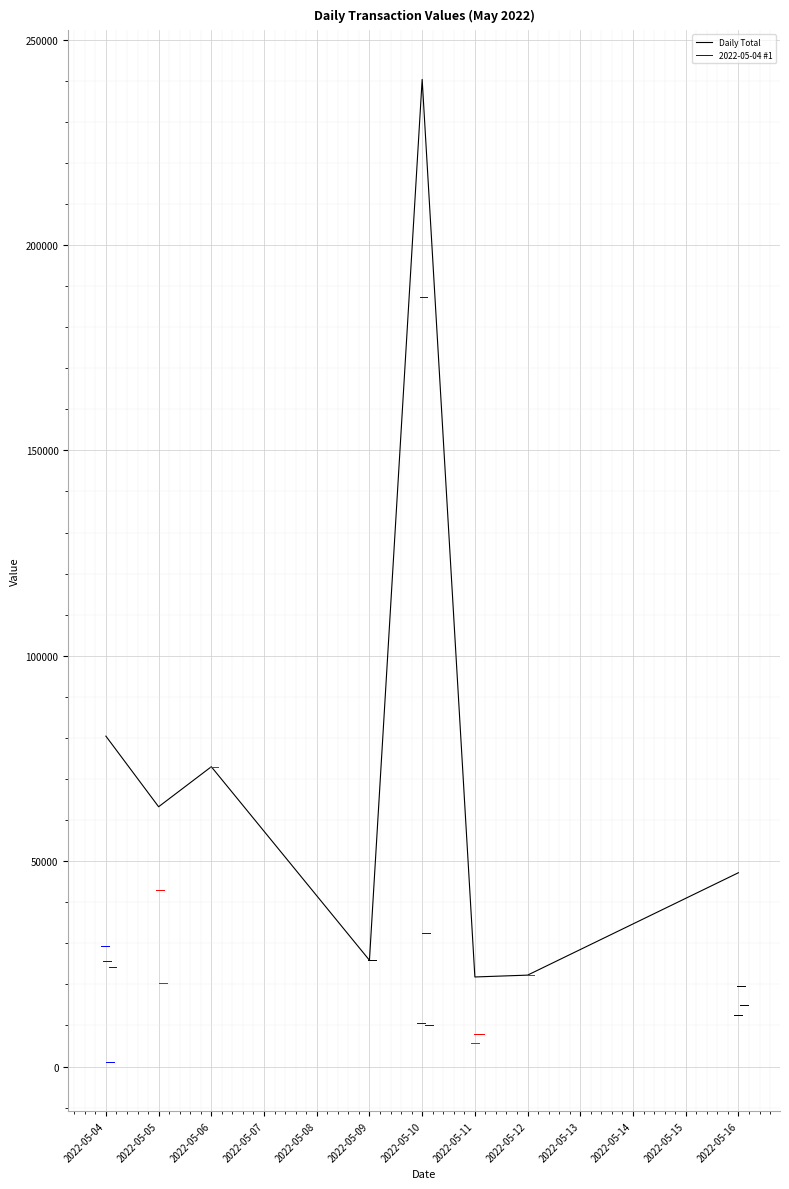

The value of Daily Total at 2022-05-06 is 72984.8. True or false?

True